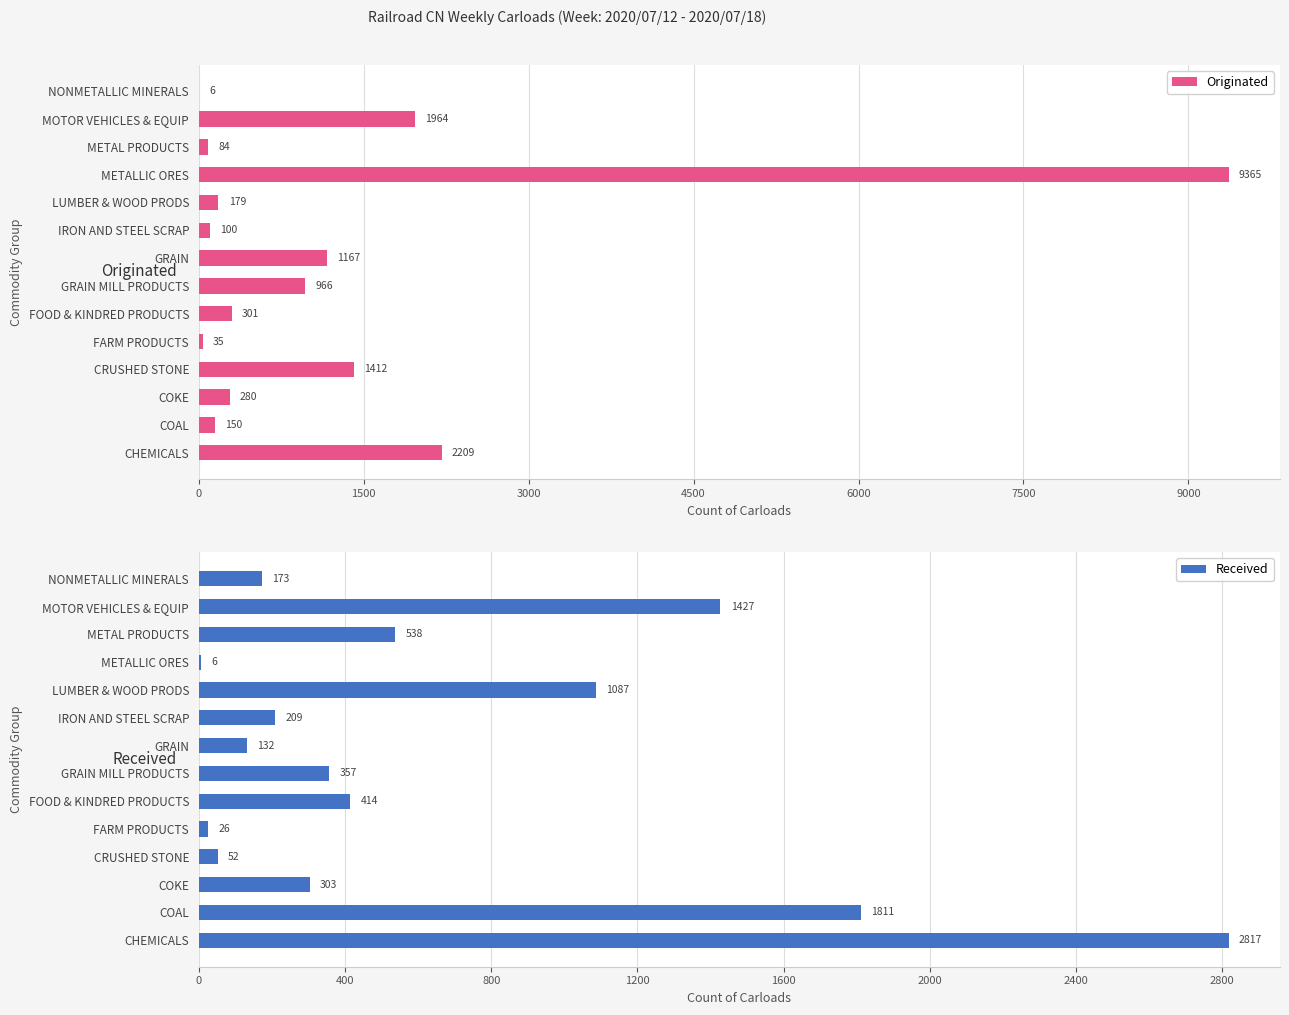

Which category has the highest value in the Originated series?

METALLIC ORES